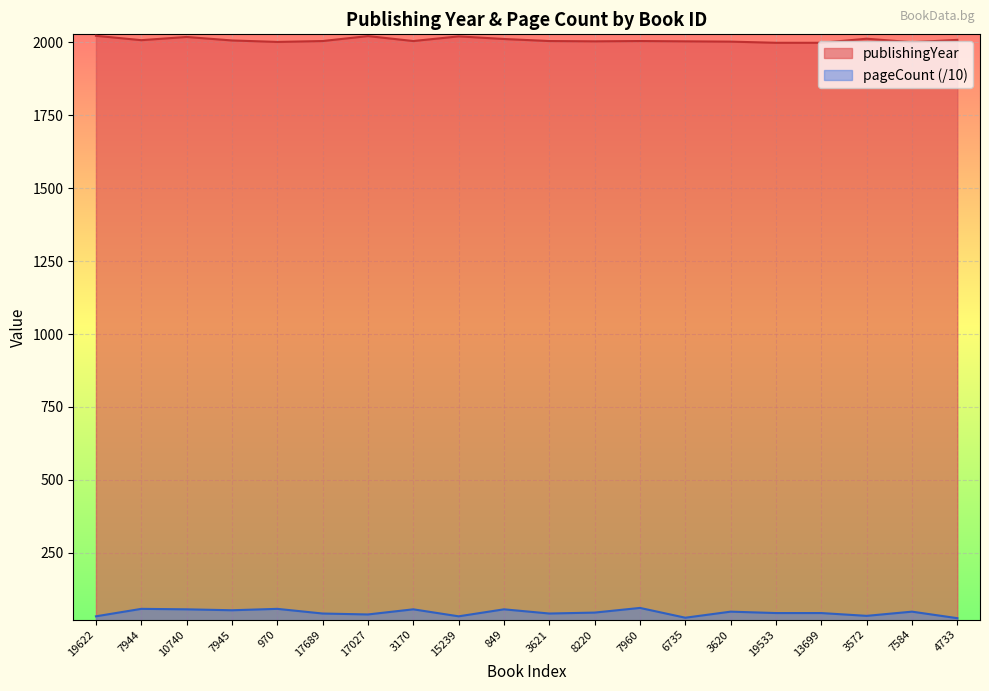

What is the total value across all series at 849?

2068.0